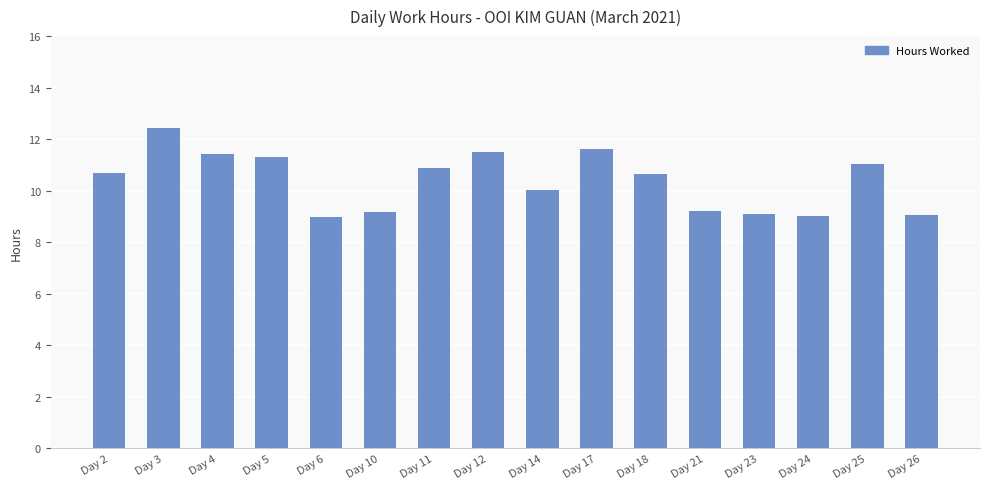

Reading right to left, list all the values displayed in this chart.

9.0	11.0	9.0	9.1	9.2	10.7	11.6	10.0	11.5	10.9	9.2	9.0	11.3	11.4	12.4	10.7